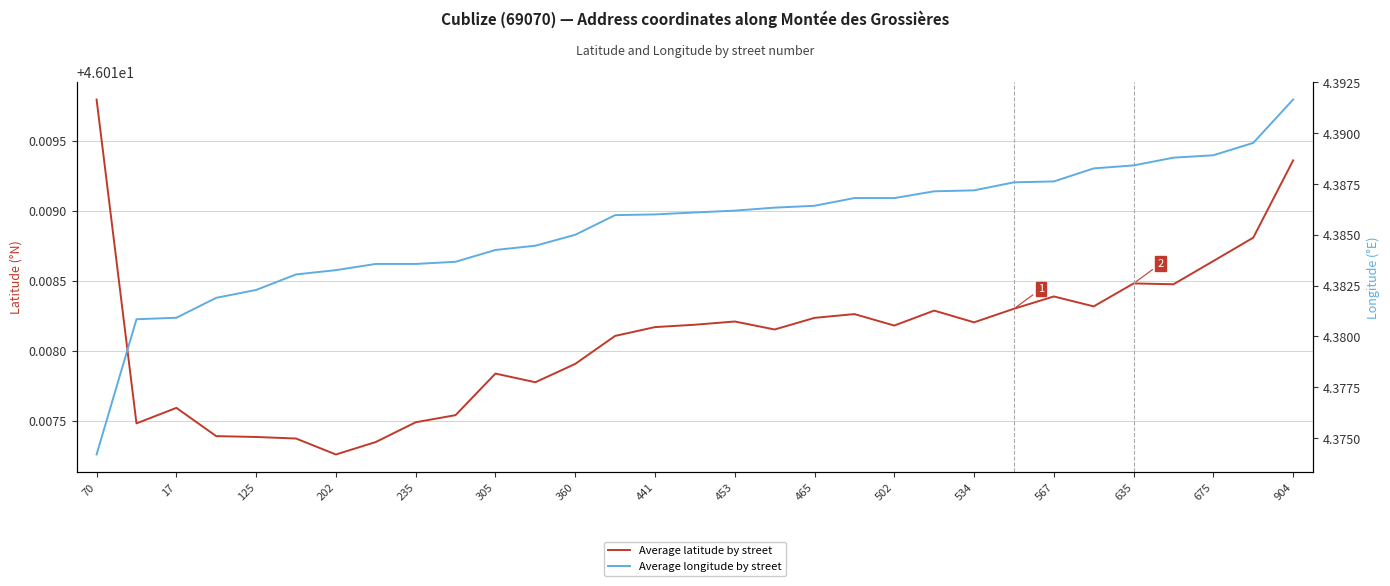

True or false: Average latitude by street has a value of 63.4 at 441.

False